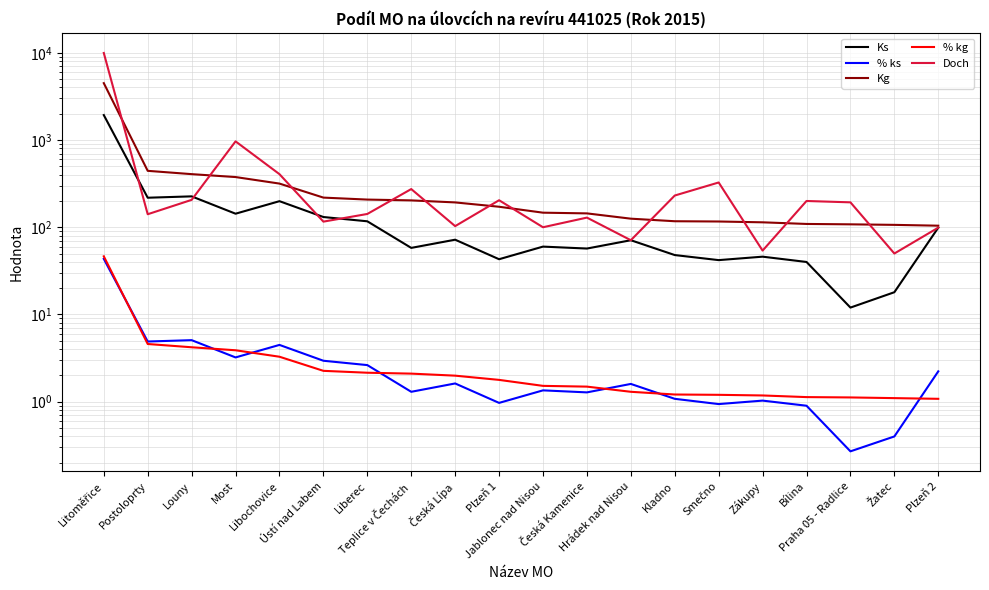

Reading right to left, what are all the values shown in this chart?

Ks: Plzeň 2=99.0	Žatec=18.0	Praha 05 - Radlice=12.0	Bílina=40.0	Zákupy=46.0	Smečno=42.0	Kladno=48.0	Hrádek nad Nisou=71.0	Česká Kamenice=57.0	Jablonec nad Nisou=60.0	Plzeň 1=43.0	Česká Lípa=72.0	Teplice v Čechách=58.0	Liberec=117.0	Ústí nad Labem=131.0	Libochovice=199.0	Most=143.0	Louny=226.0	Postoloprty=218.0	Litoměřice=1931.0
% ks: Plzeň 2=2.2	Žatec=0.4	Praha 05 - Radlice=0.3	Bílina=0.9	Zákupy=1.0	Smečno=0.9	Kladno=1.1	Hrádek nad Nisou=1.6	Česká Kamenice=1.3	Jablonec nad Nisou=1.4	Plzeň 1=1.0	Česká Lípa=1.6	Teplice v Čechách=1.3	Liberec=2.6	Ústí nad Labem=3.0	Libochovice=4.5	Most=3.2	Louny=5.1	Postoloprty=4.9	Litoměřice=43.4
Kg: Plzeň 2=104.2	Žatec=106.5	Praha 05 - Radlice=108.0	Bílina=109.1	Zákupy=113.9	Smečno=116.4	Kladno=117.2	Hrádek nad Nisou=125.4	Česká Kamenice=144.2	Jablonec nad Nisou=146.9	Plzeň 1=171.8	Česká Lípa=192.6	Teplice v Čechách=203.2	Liberec=207.6	Ústí nad Labem=218.7	Libochovice=316.6	Most=376.2	Louny=406.2	Postoloprty=443.3	Litoměřice=4485.5
% kg: Plzeň 2=1.1	Žatec=1.1	Praha 05 - Radlice=1.1	Bílina=1.1	Zákupy=1.2	Smečno=1.2	Kladno=1.2	Hrádek nad Nisou=1.3	Česká Kamenice=1.5	Jablonec nad Nisou=1.5	Plzeň 1=1.8	Česká Lípa=2.0	Teplice v Čechách=2.1	Liberec=2.1	Ústí nad Labem=2.3	Libochovice=3.3	Most=3.9	Louny=4.2	Postoloprty=4.6	Litoměřice=46.4
Doch: Plzeň 2=99.0	Žatec=50.0	Praha 05 - Radlice=193.0	Bílina=200.0	Zákupy=54.0	Smečno=326.0	Kladno=231.0	Hrádek nad Nisou=71.0	Česká Kamenice=129.0	Jablonec nad Nisou=100.0	Plzeň 1=204.0	Česká Lípa=103.0	Teplice v Čechách=274.0	Liberec=142.0	Ústí nad Labem=116.0	Libochovice=406.0	Most=965.0	Louny=206.0	Postoloprty=141.0	Litoměřice=9947.0